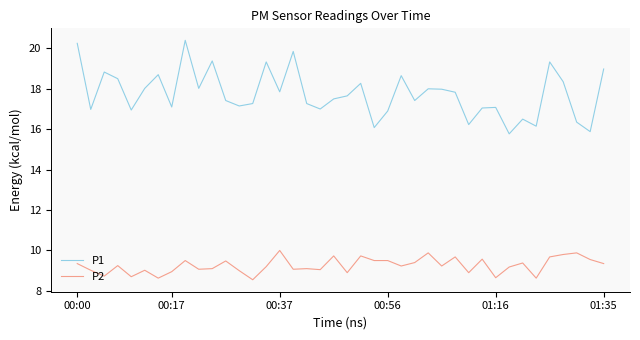

Which series has the widest spread of values?

P1